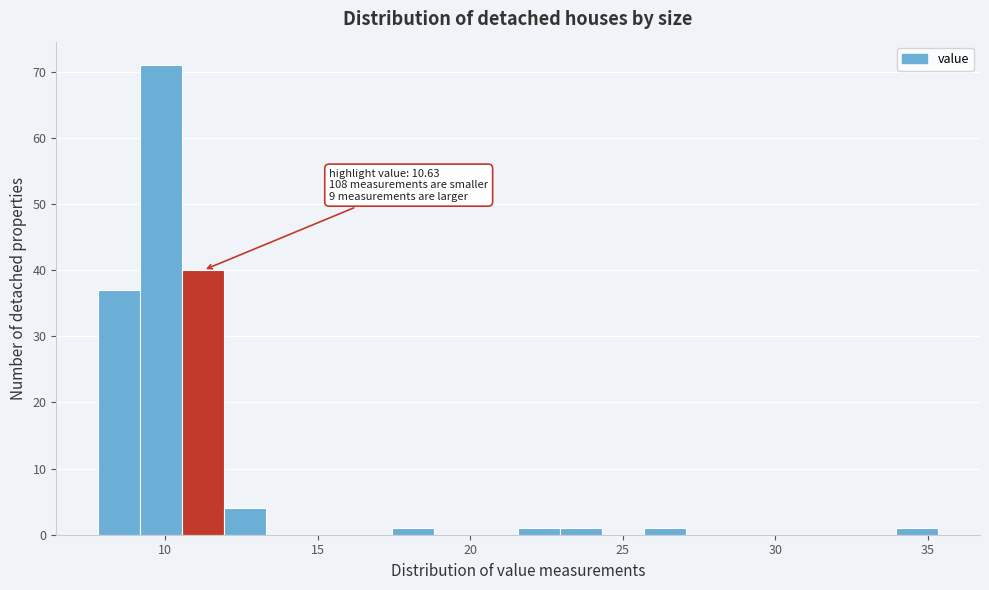

Around what value on the x-axis is the tallest bar? Give the approximate position of its centre, as read against the axis.

10.0